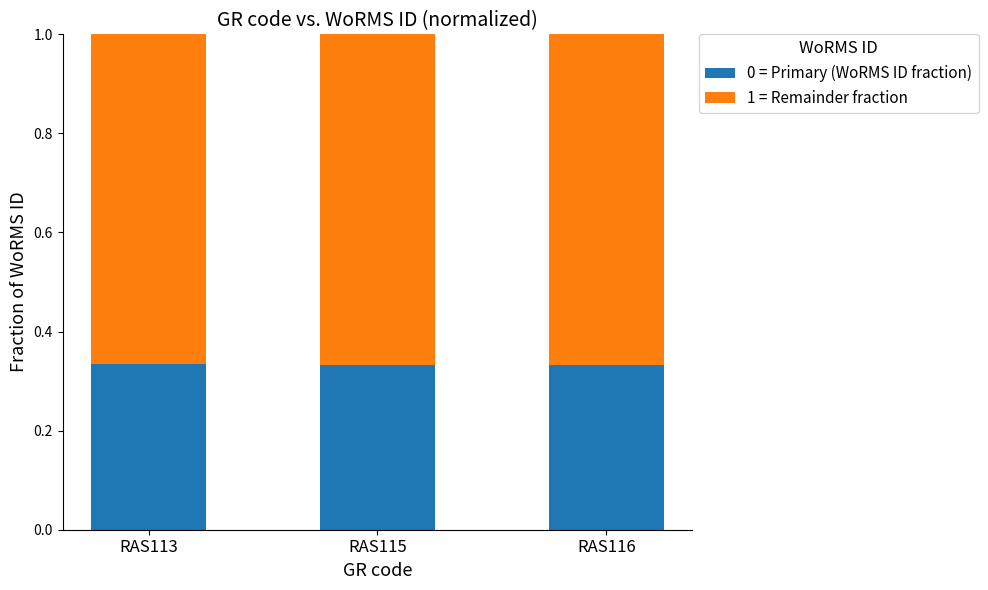

Count the 0 = Primary (WoRMS ID fraction) values in the range 0 to 1.

3